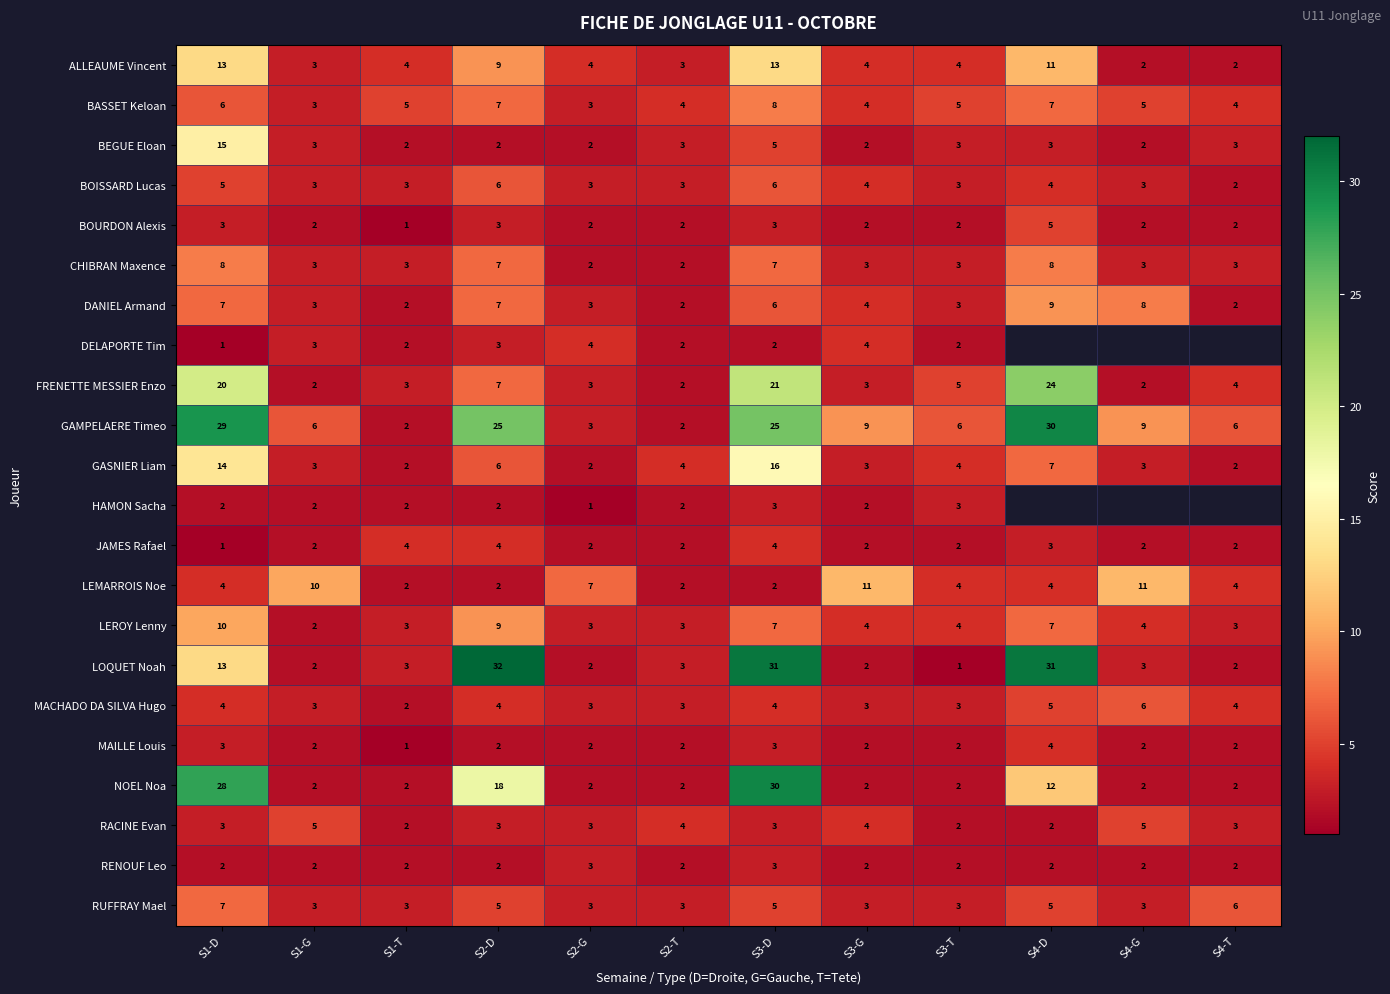

Is it true that BOURDON Alexis equals 4 at S4-T?

False